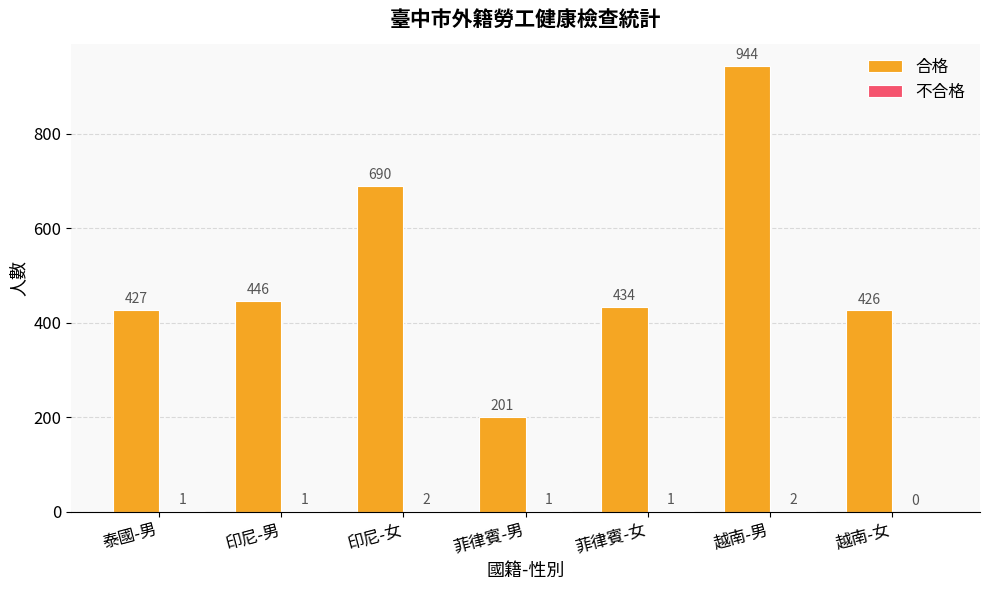

At which label does 合格 first exceed 434?

印尼-男